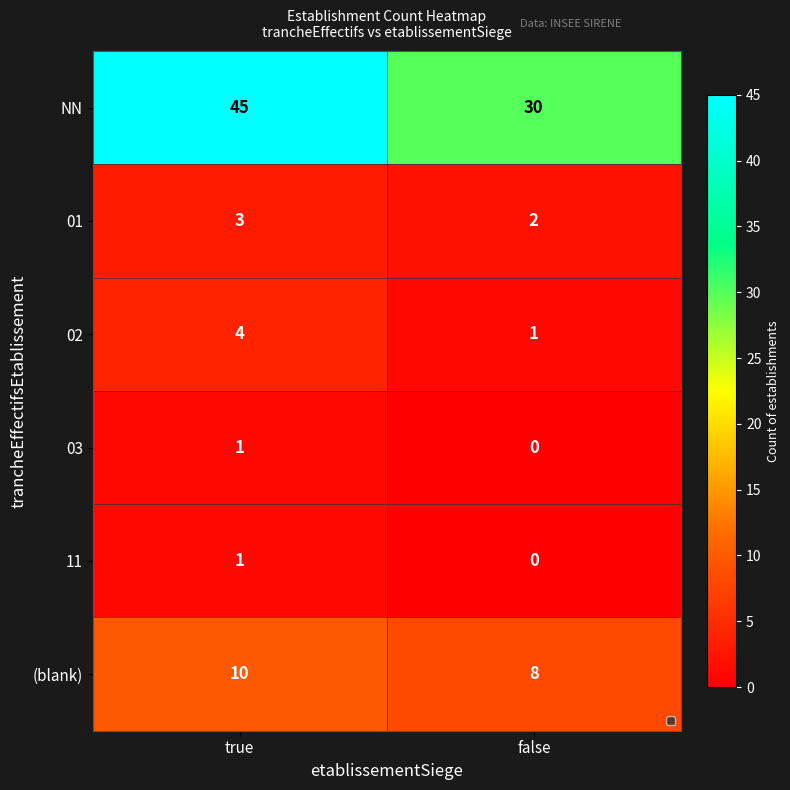

The 02 series shows 1 at false. True or false?

True